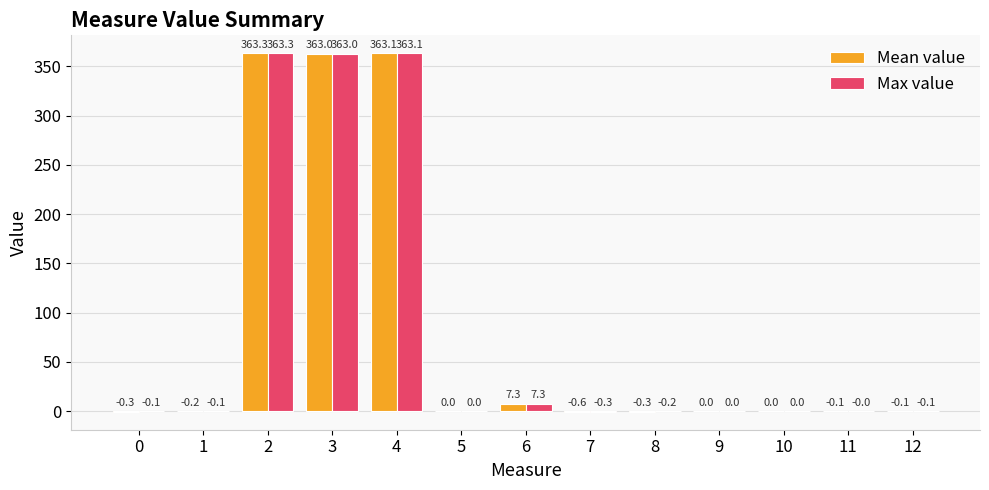

The Max value series shows 0.0 at 10. True or false?

True